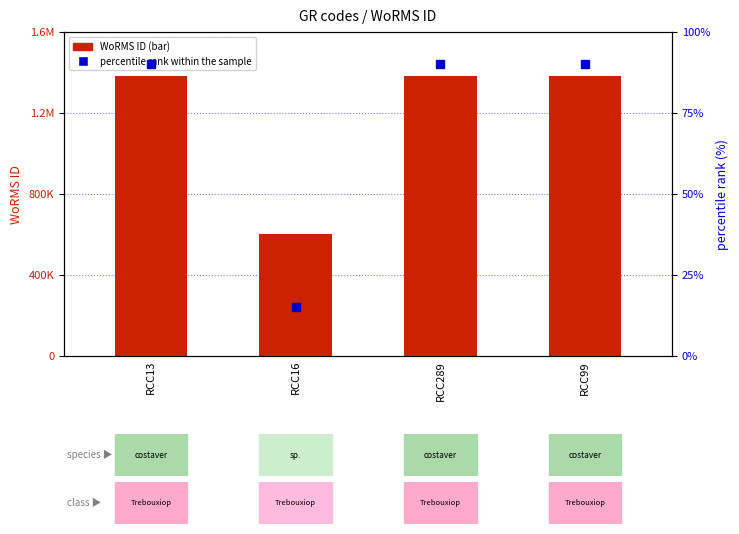

Which series has the largest total across all categories?

WoRMS ID